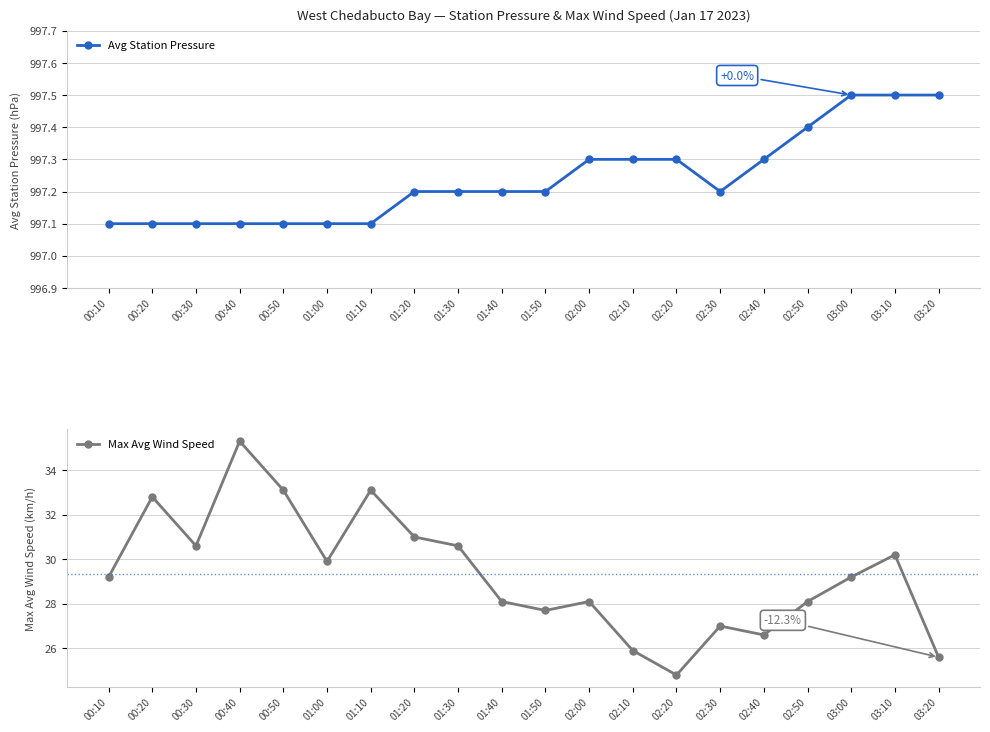

Count the Avg Station Pressure values in the range 997 to 998.

20